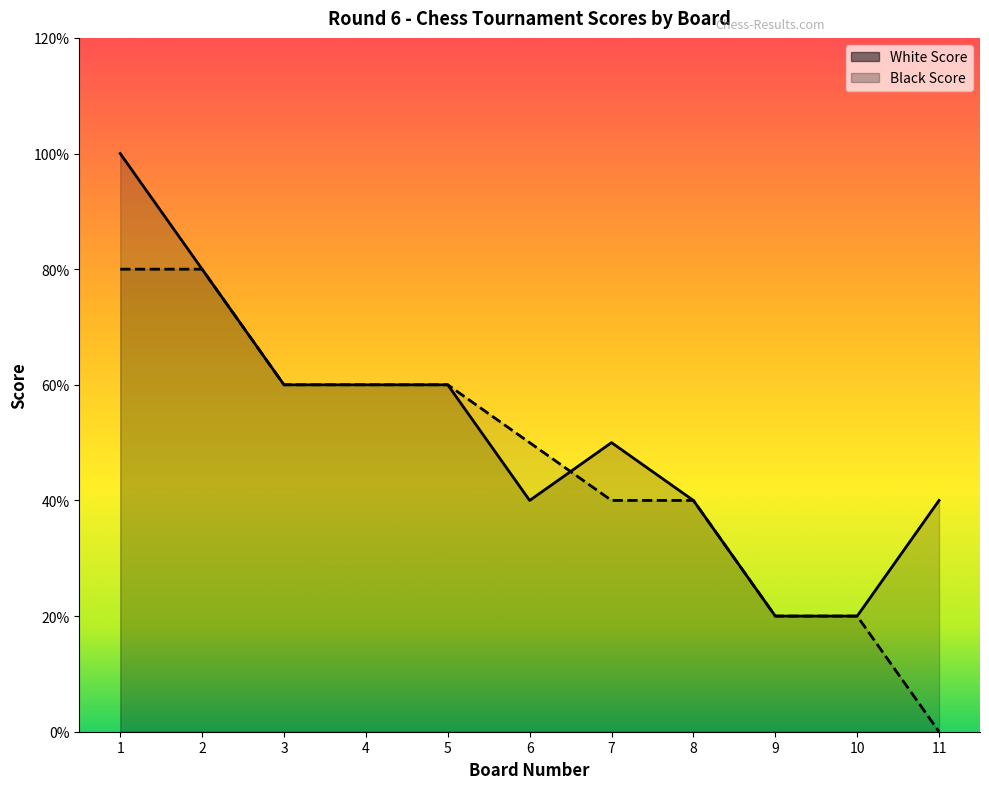

What is the sum of all Black Score values?

25.5